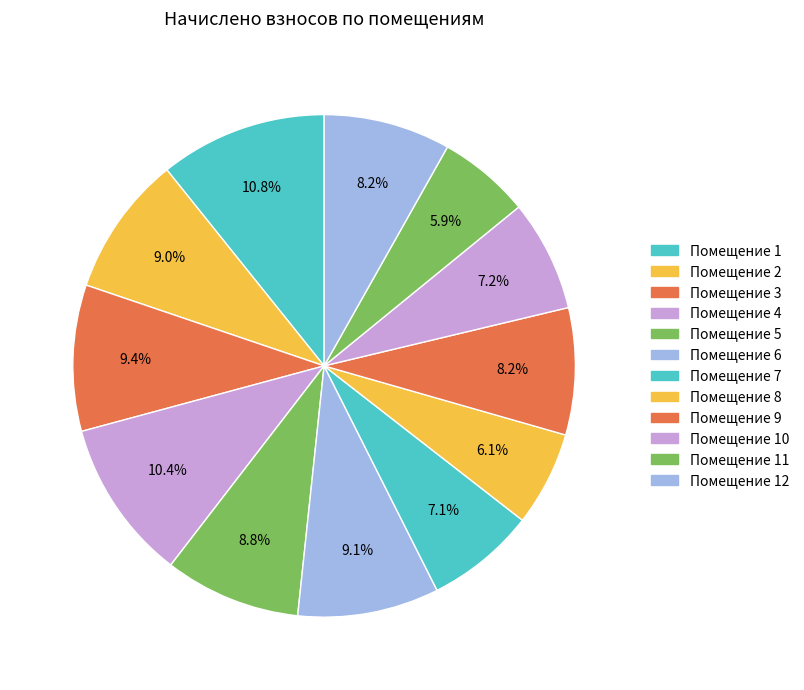

How many segments does this pie chart have?

12